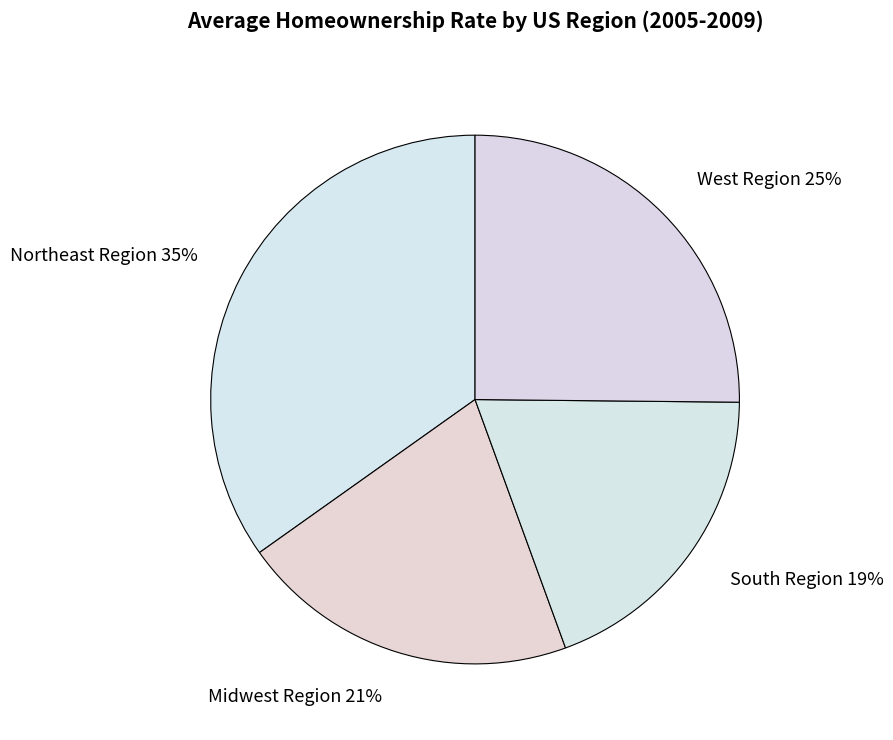

Do Northeast Region and Midwest Region together represent more than half of the pie?

Yes